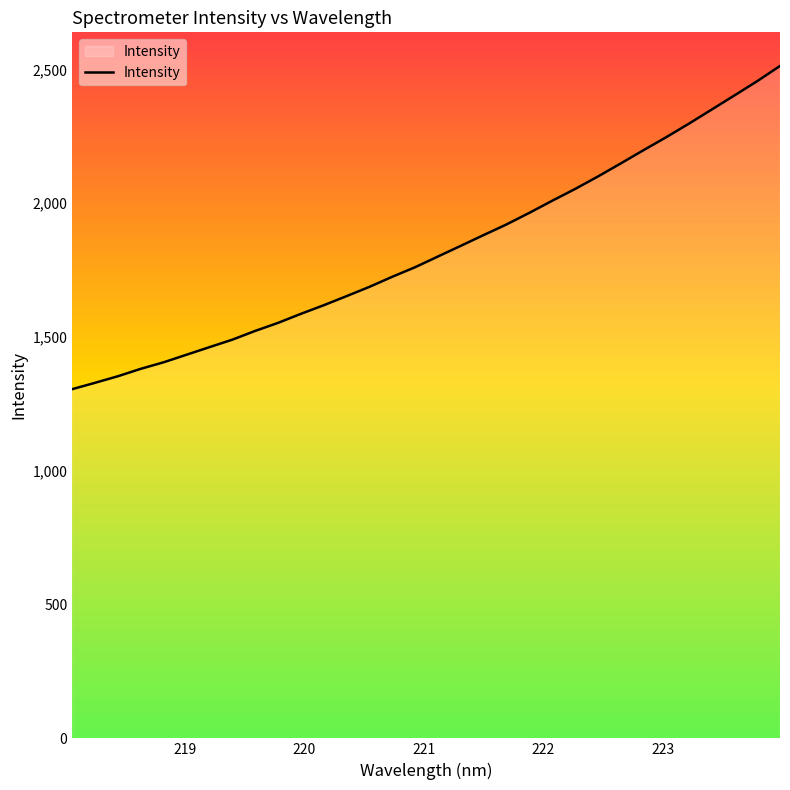

What is the difference between the maximum and minimum values?

1207.8